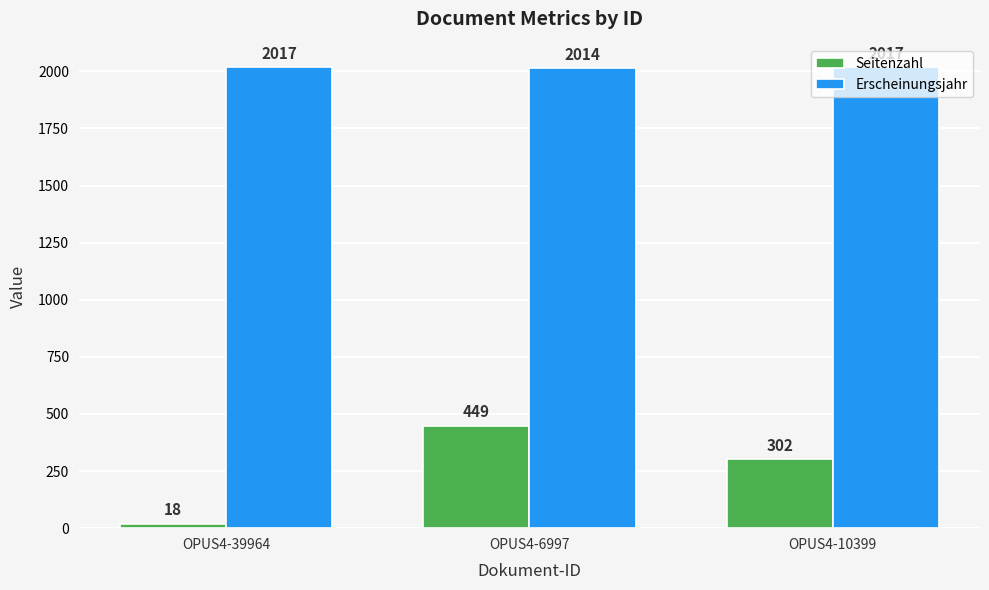

What is the difference between the Seitenzahl values at OPUS4-6997 and OPUS4-10399?

147